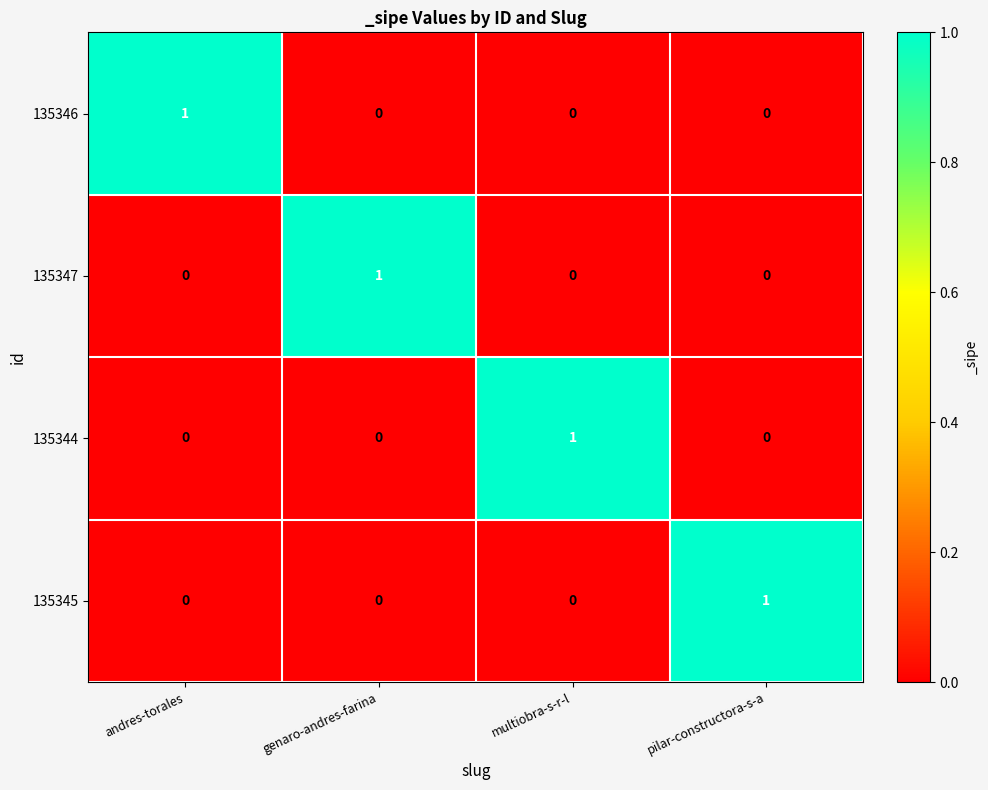

Reading left to right, what are all the values shown in this chart?

135346: andres-torales=1	genaro-andres-farina=0	multiobra-s-r-l=0	pilar-constructora-s-a=0
135347: andres-torales=0	genaro-andres-farina=1	multiobra-s-r-l=0	pilar-constructora-s-a=0
135344: andres-torales=0	genaro-andres-farina=0	multiobra-s-r-l=1	pilar-constructora-s-a=0
135345: andres-torales=0	genaro-andres-farina=0	multiobra-s-r-l=0	pilar-constructora-s-a=1